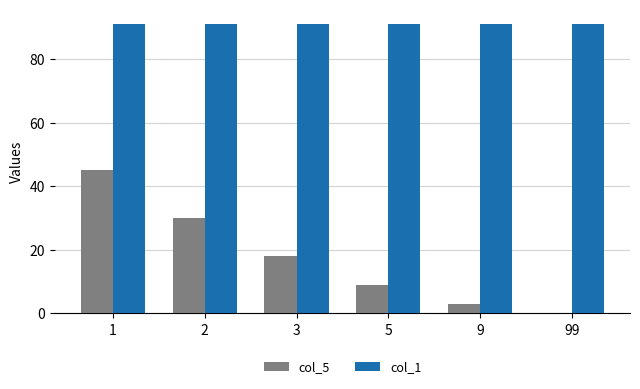

What is the total value across all series at 99?

91